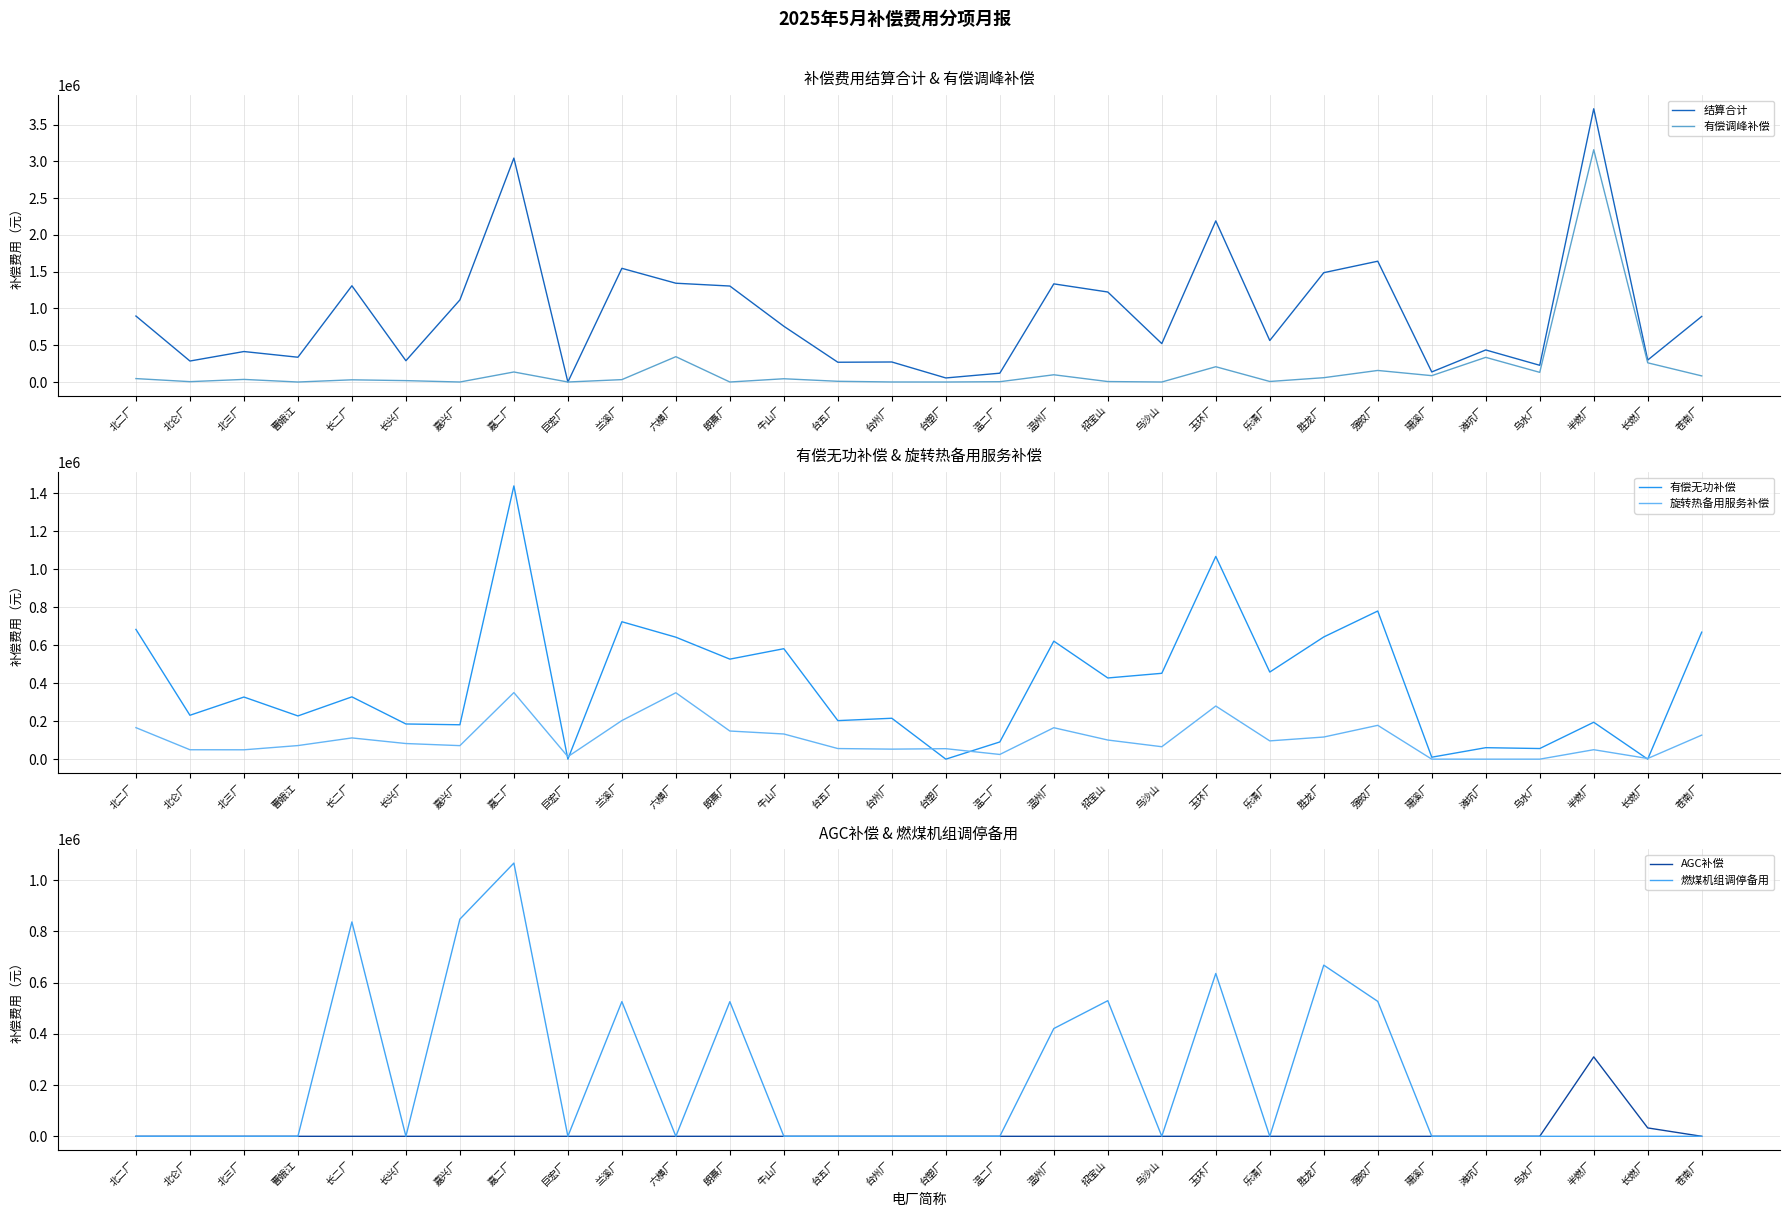

At which category does 结算合计 reach its first local valley?

北仑厂